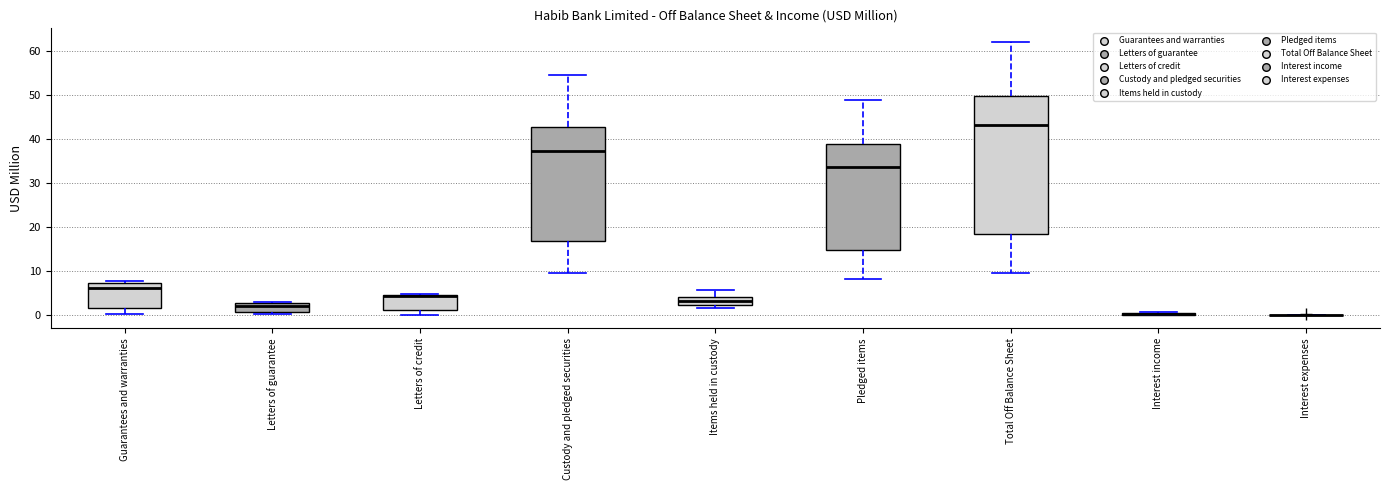

Where does the median line of the box for Letters of credit sit on the y-axis? The values are not printed on the chart, so give them approximately, as read against the axis.

4